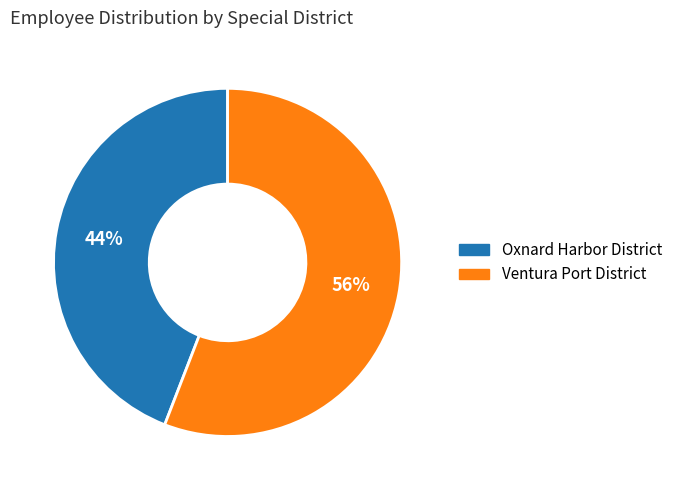

Is it true that Oxnard Harbor District is 44% of the pie?

True